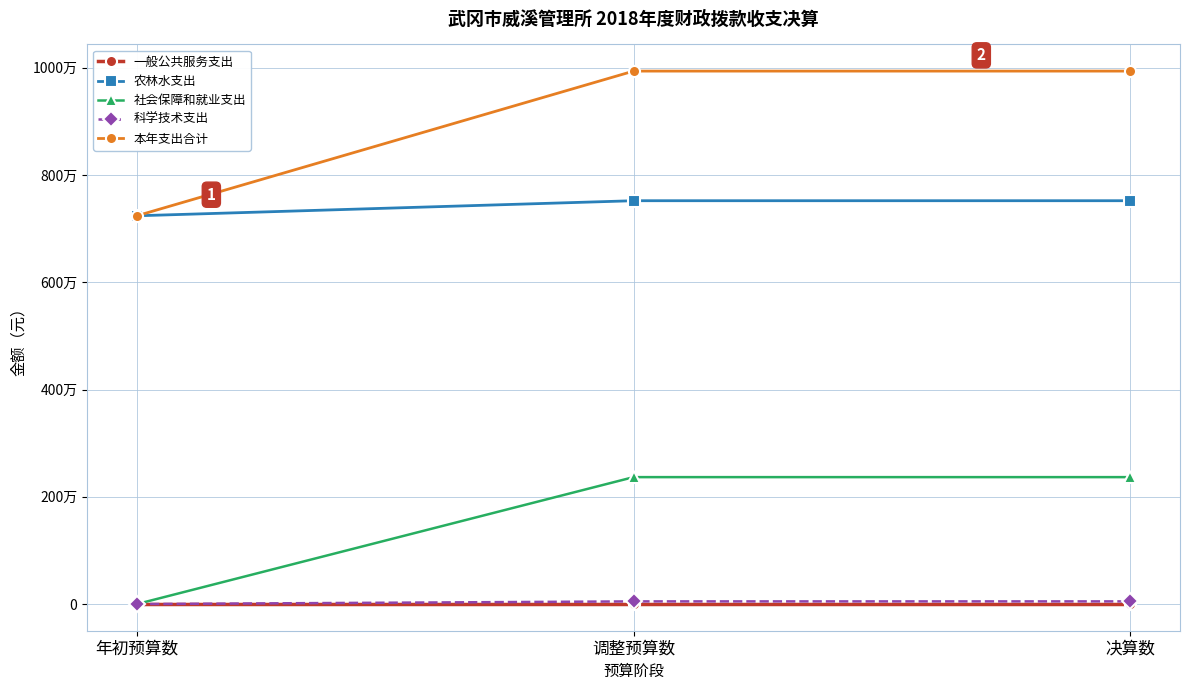

What are all the series names shown in the legend?

一般公共服务支出, 农林水支出, 社会保障和就业支出, 科学技术支出, 本年支出合计